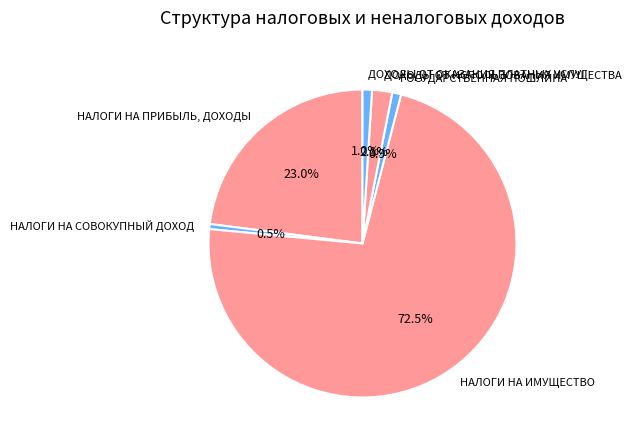

What is the ratio of the value at ДОХОДЫ ОТ ИСПОЛЬЗОВАНИЯ ИМУЩЕСТВА to the value at ГОСУДАРСТВЕННАЯ ПОШЛИНА?

2.3